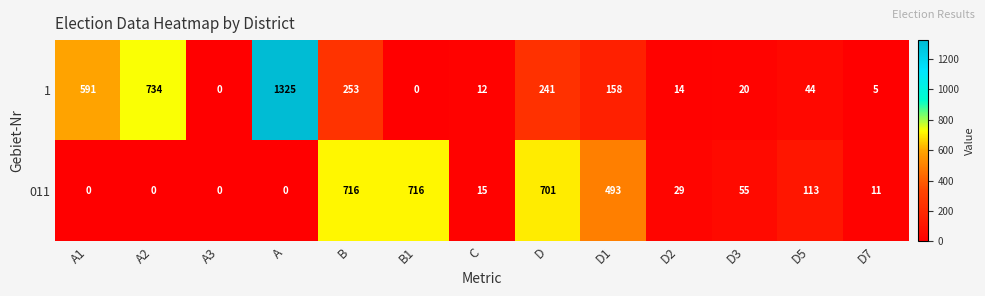

What is the sum of the 011 values at D2 and D3?

84